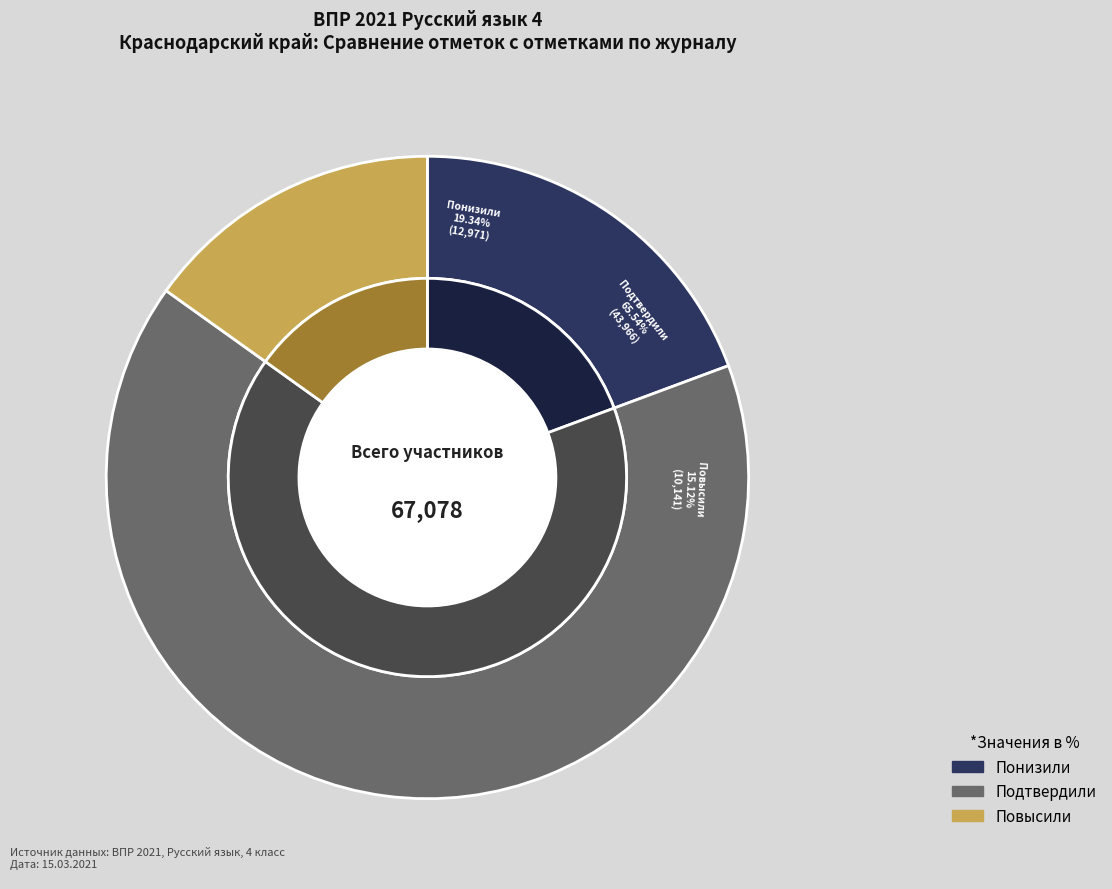

Count the number of slices in the pie.

3